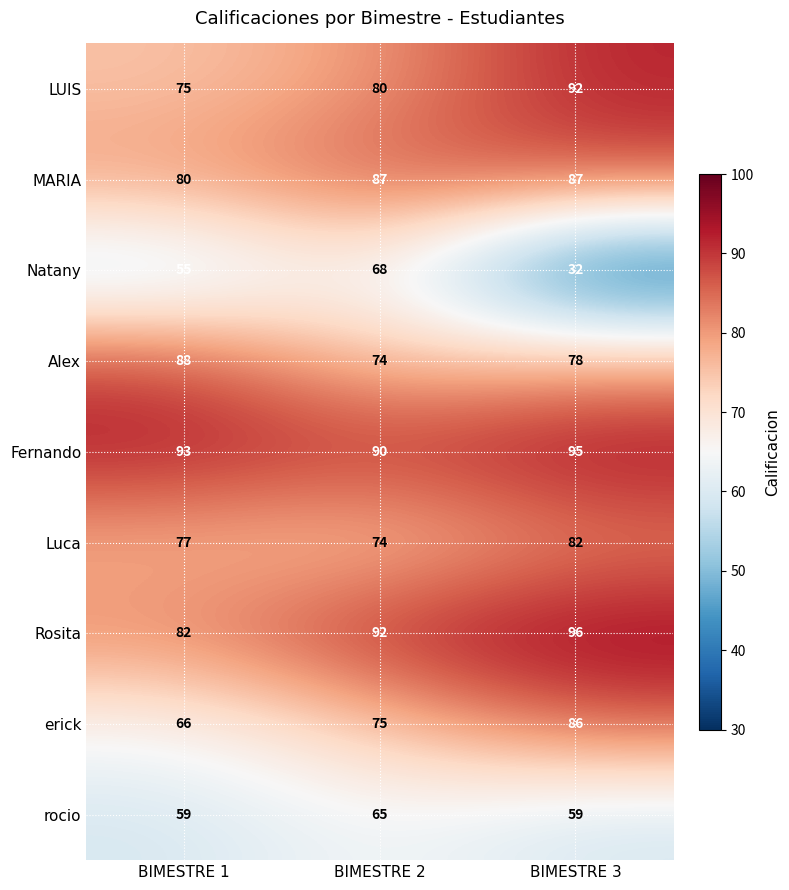

What is the sum of all erick values?

227